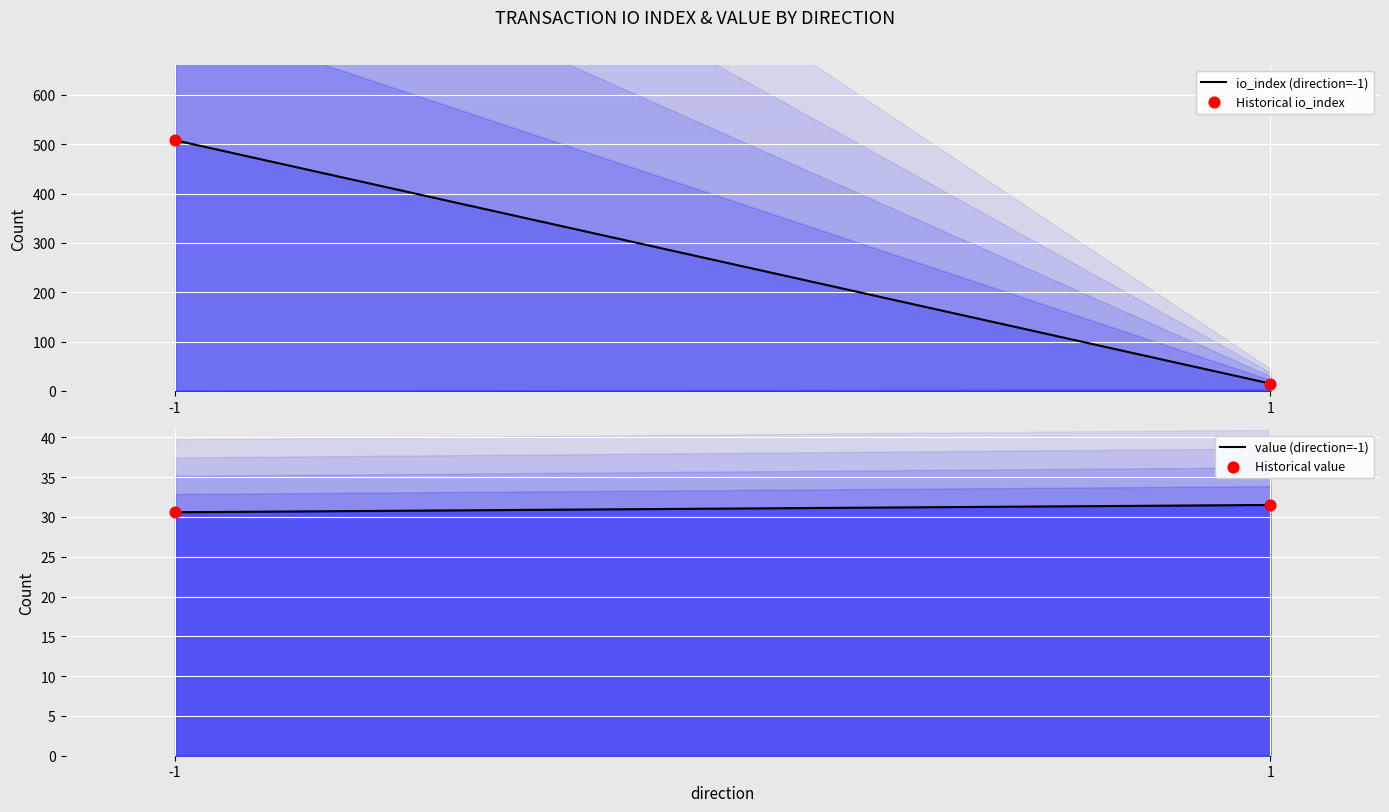

At which category is the sum across all series the highest?

-1